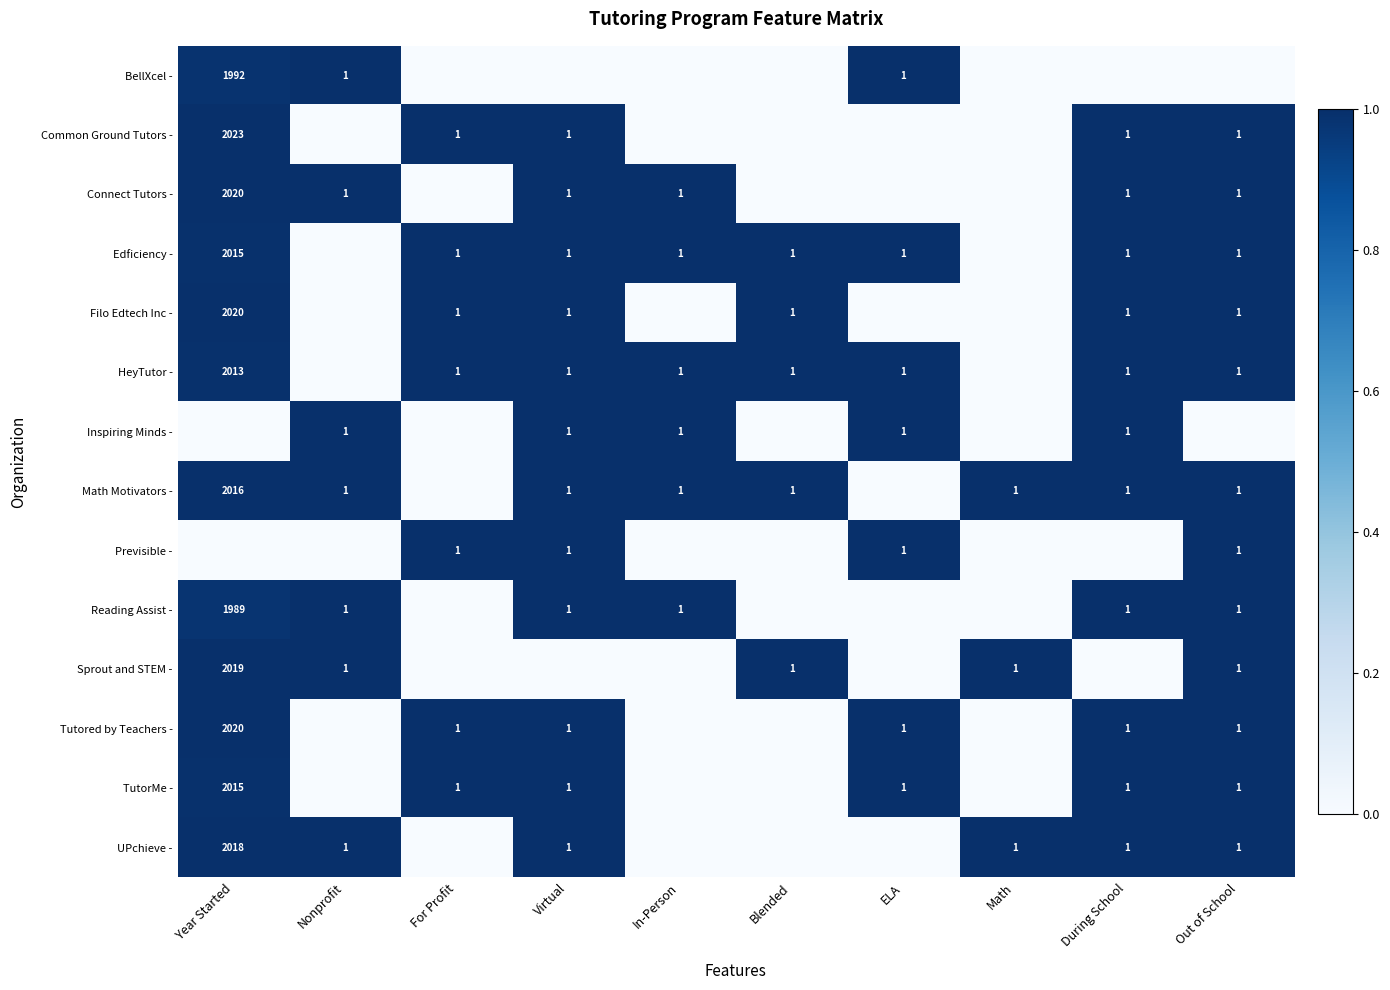

Is it true that Math Motivators - equals 1.3 at Math?

False